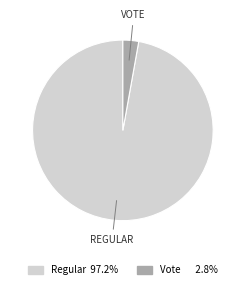

Which has a higher value, Vote or Regular?

Regular